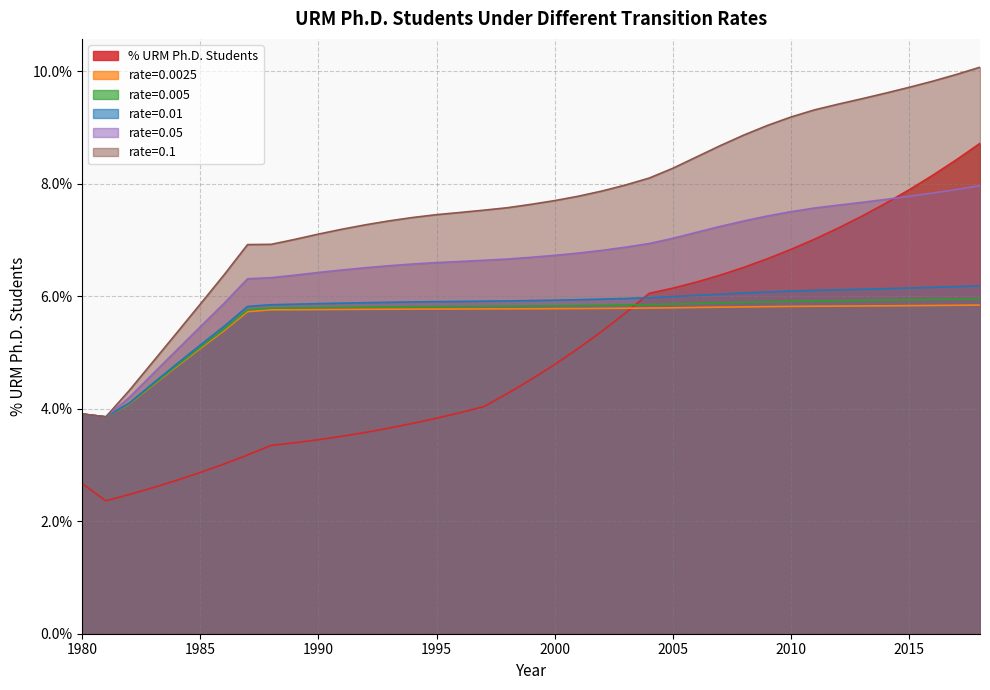

What is the maximum value shown in the chart?

0.1